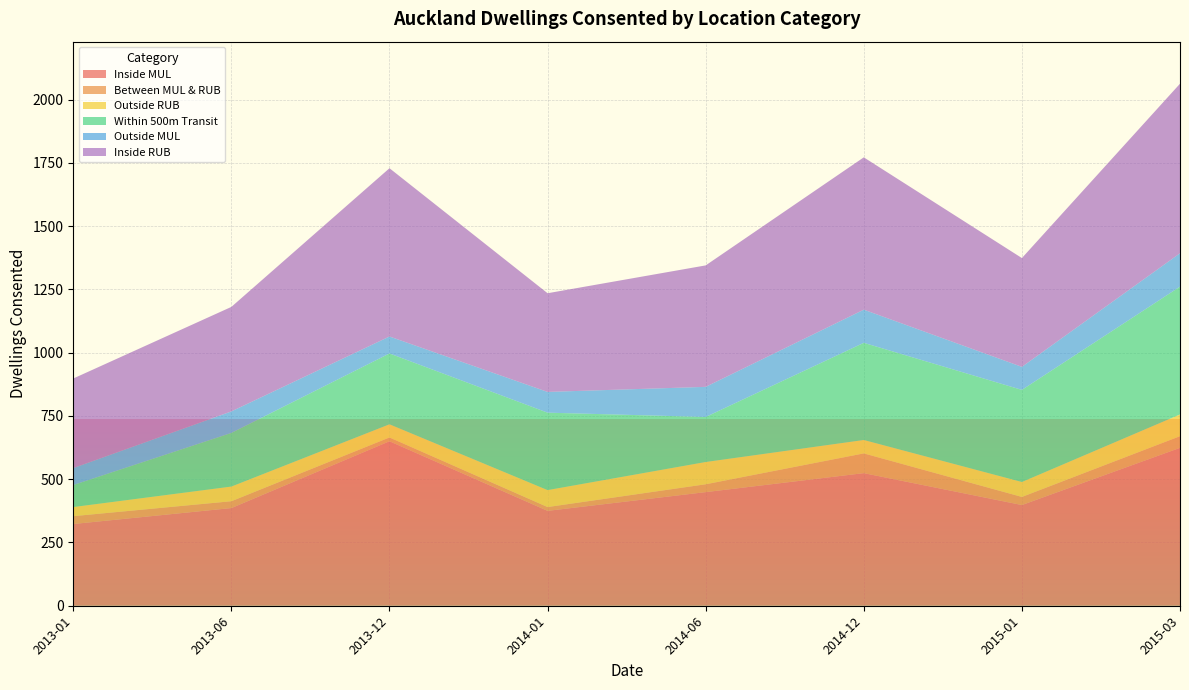

The value of Inside MUL at 2014-06 is 449. True or false?

True